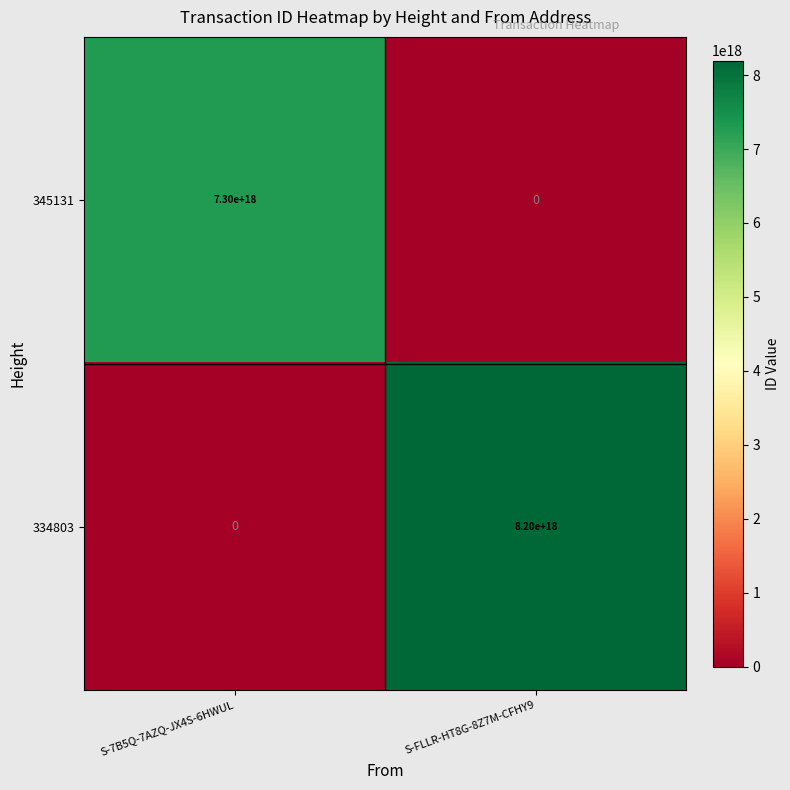

Which series has the largest total across all categories?

334803